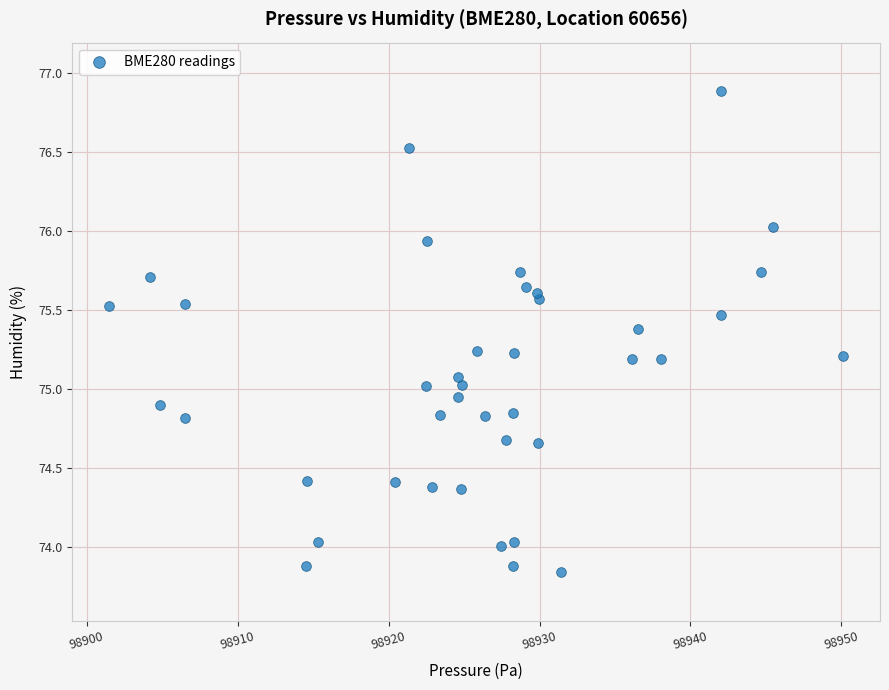

What is the range of X values (max minus min)?

48.7